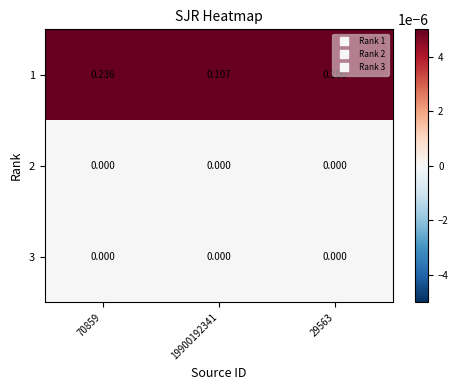

Is the value of 3 at 29563 greater than the value of 1 at 29563?

No